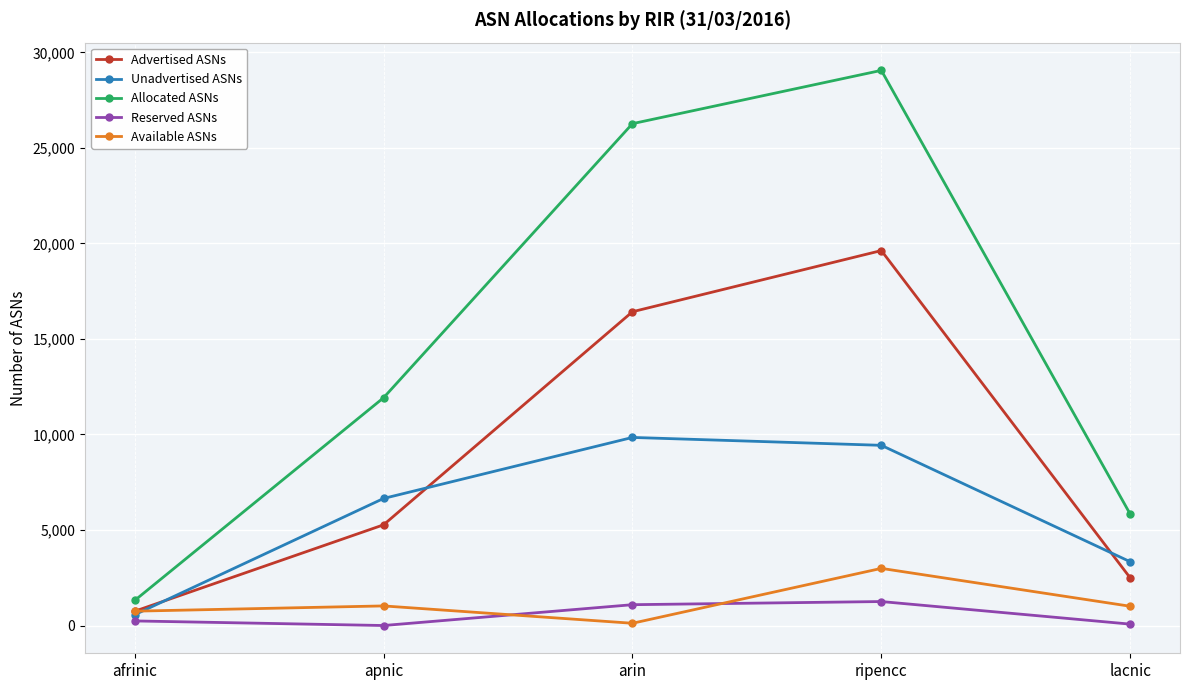

What position from the left is arin?

3